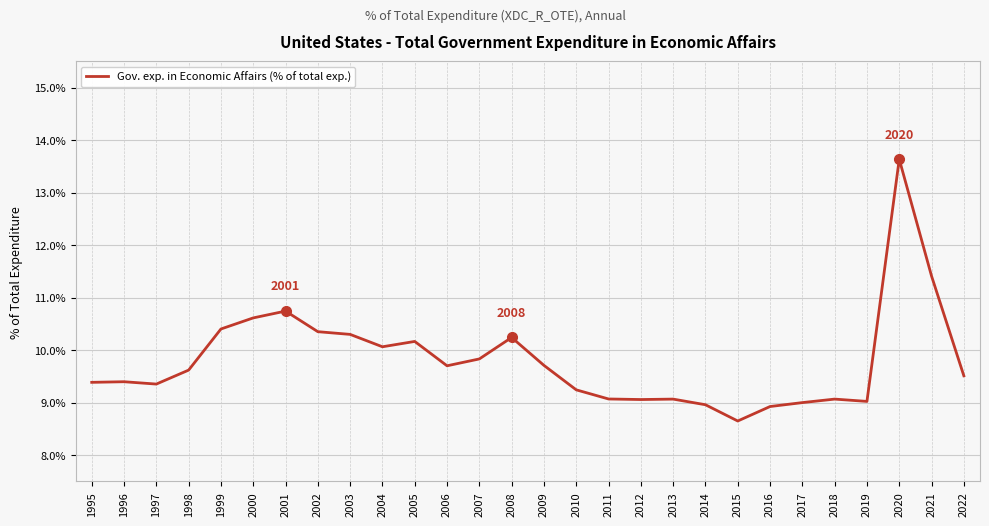

What is the difference between the maximum and minimum values?

5.0